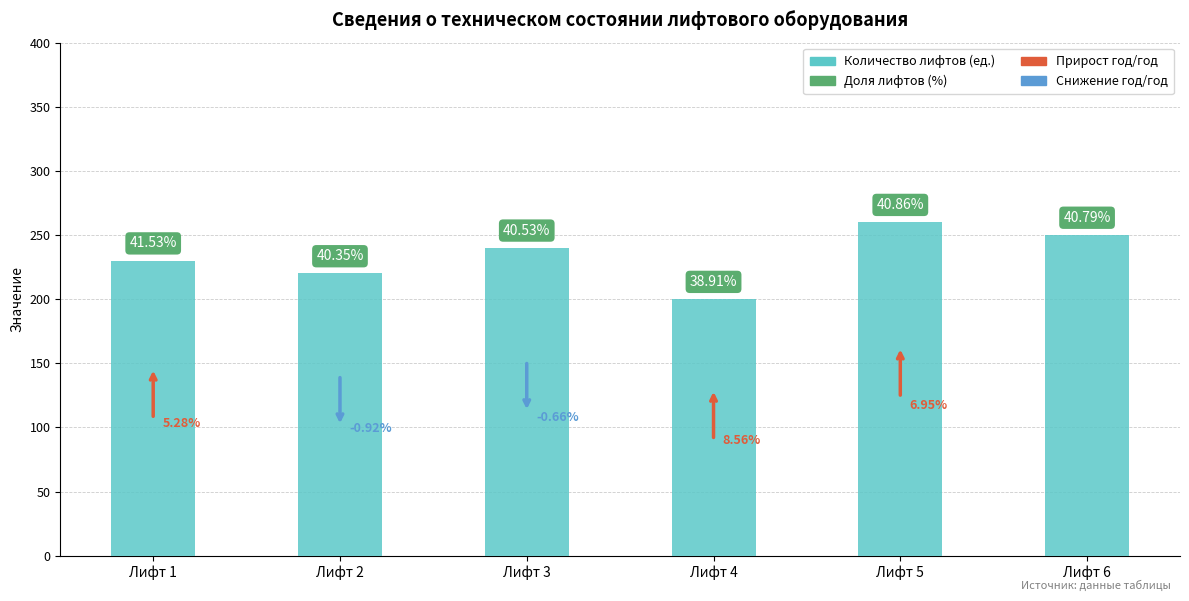

What is the difference between the values at Лифт 5 and Лифт 1?

30